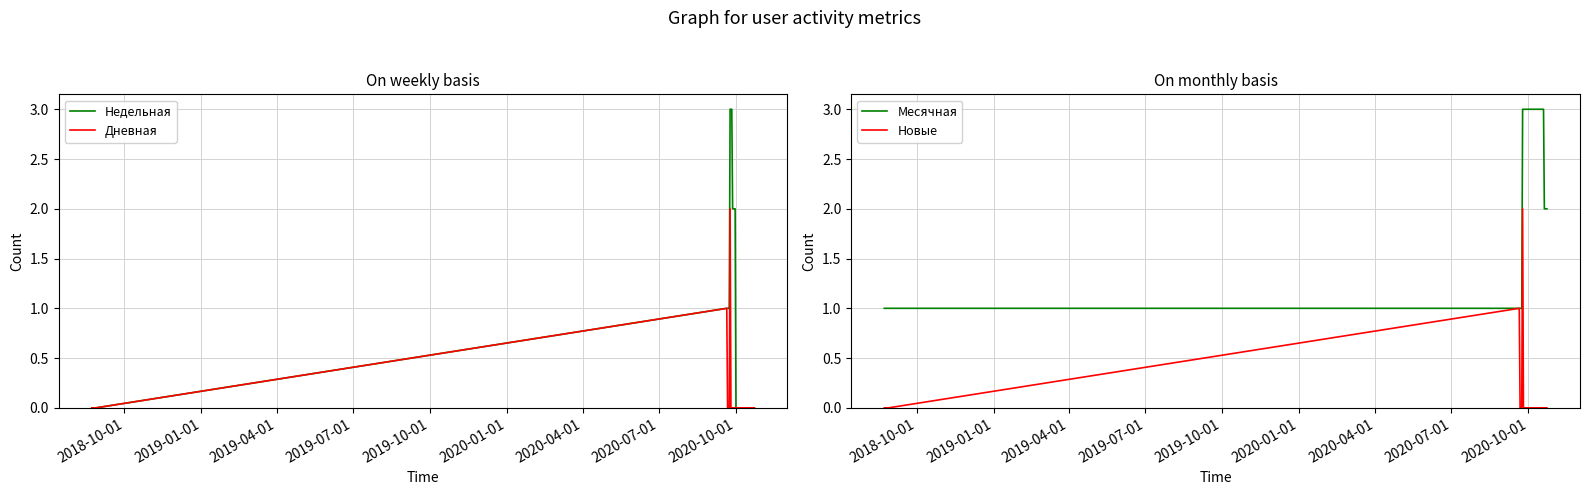

Is this an area chart (filled region under the line)?

No